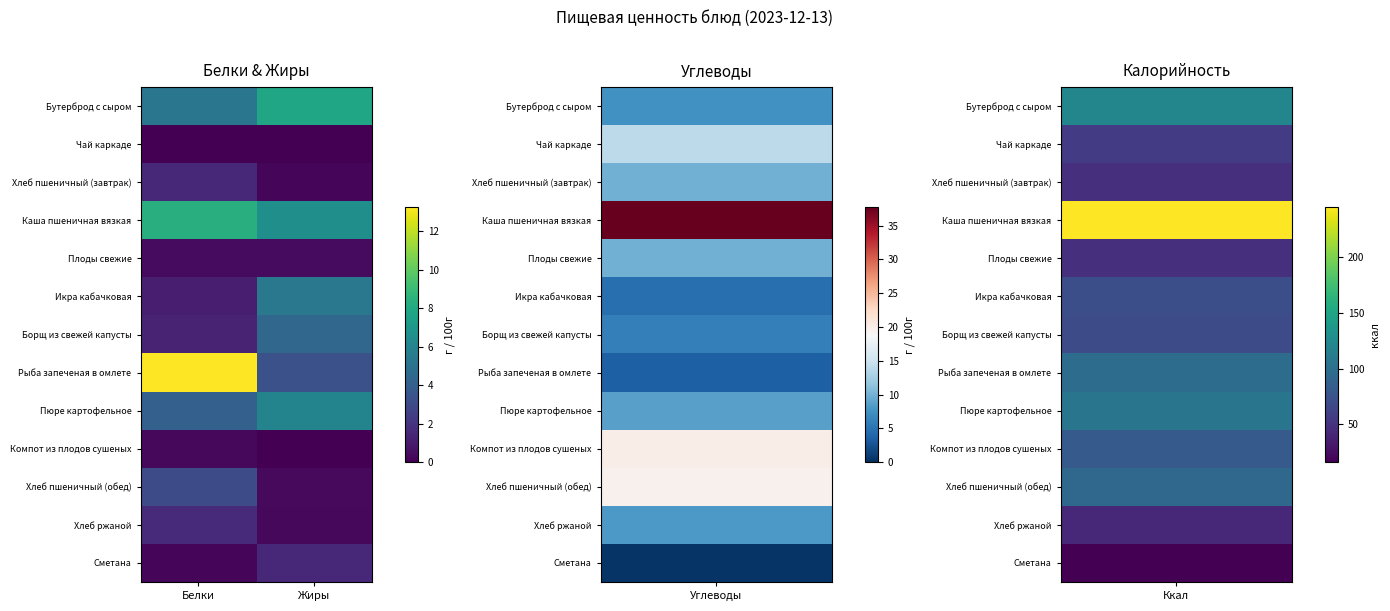

What is the maximum value shown in the chart?

13.3